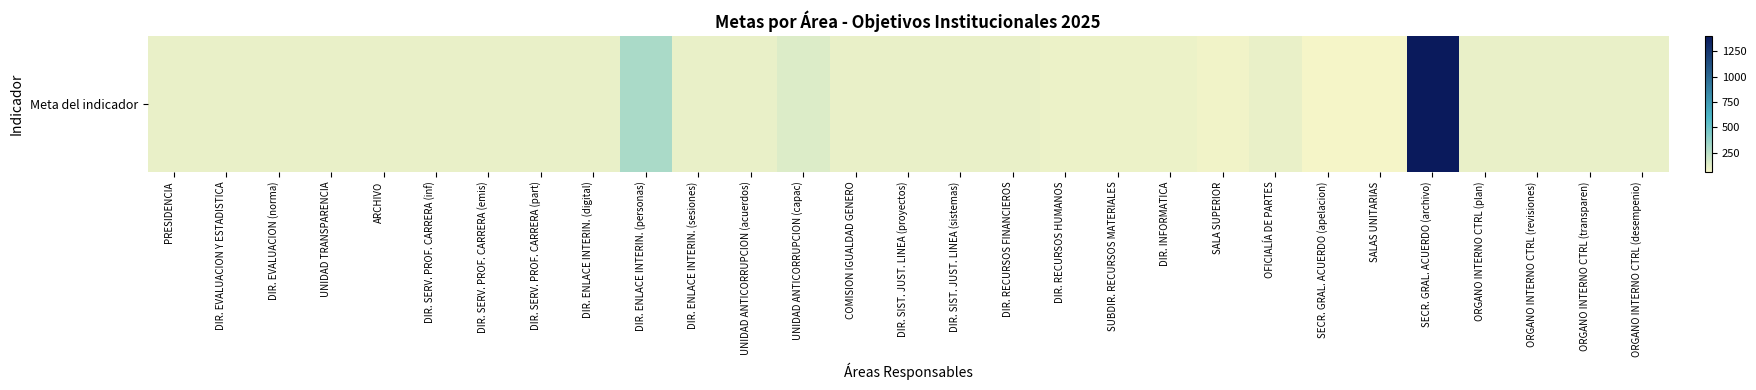

Count the number of values greater than 100.

3